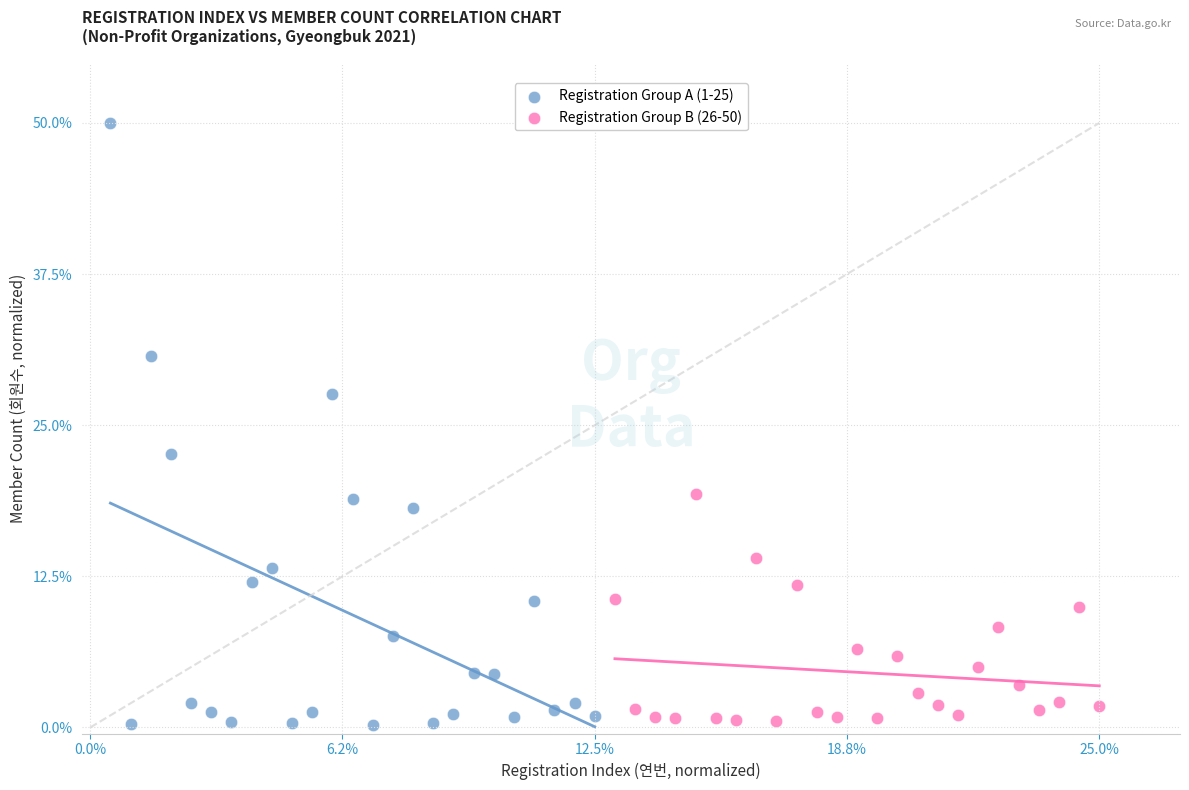

Which series has the widest spread of Y values?

Registration Group A (1-25)